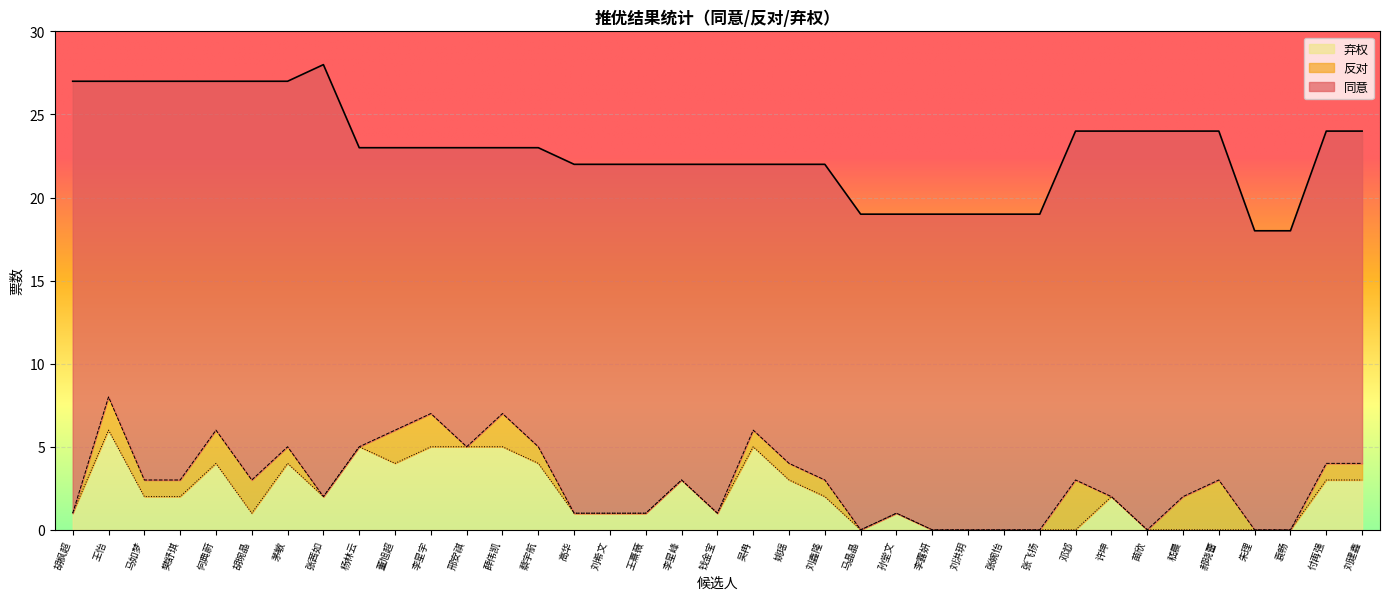

What are all the series names shown in the legend?

弃权, 反对, 同意